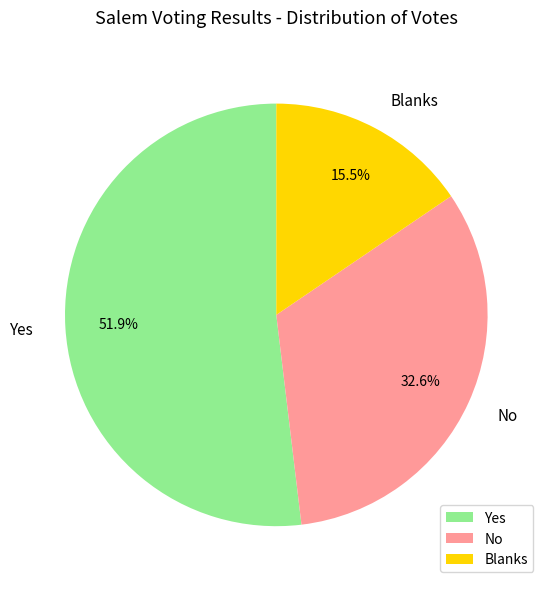

What is the ratio of the value at No to the value at Yes?

0.6